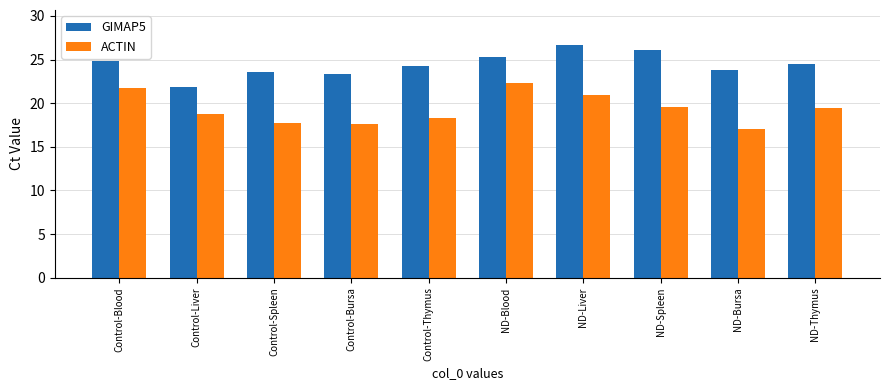

What are all the series names shown in the legend?

GIMAP5, ACTIN